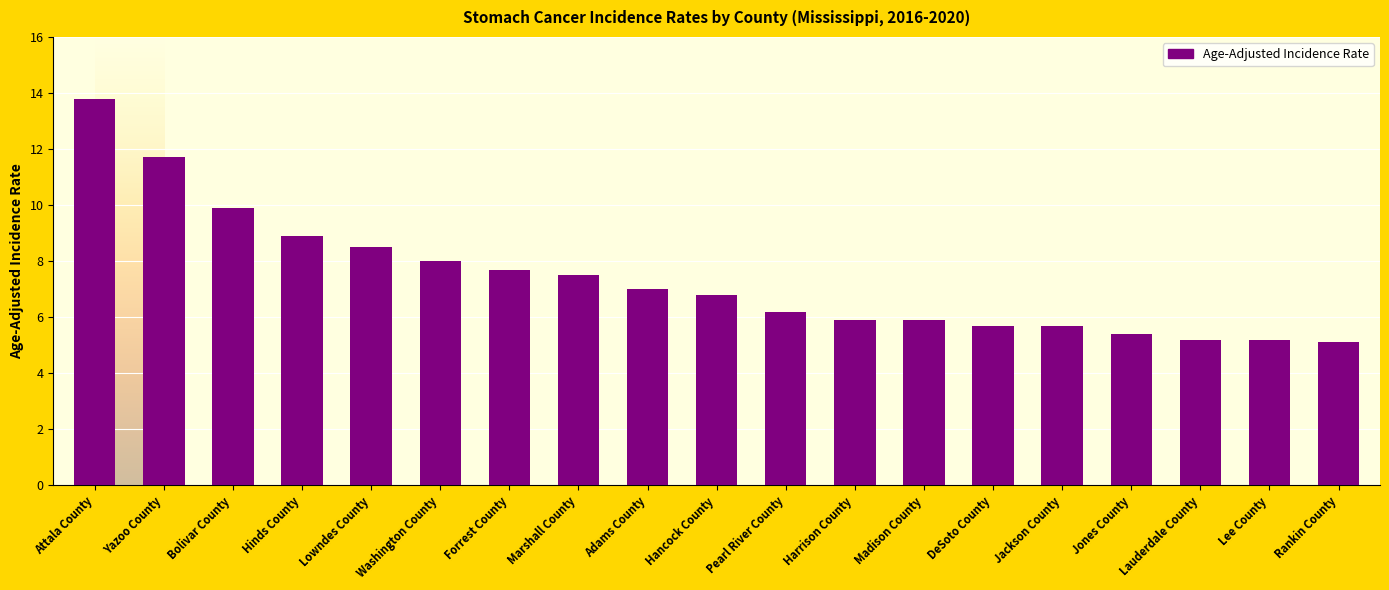

What is the change in value from Yazoo County to Washington County?

-3.7